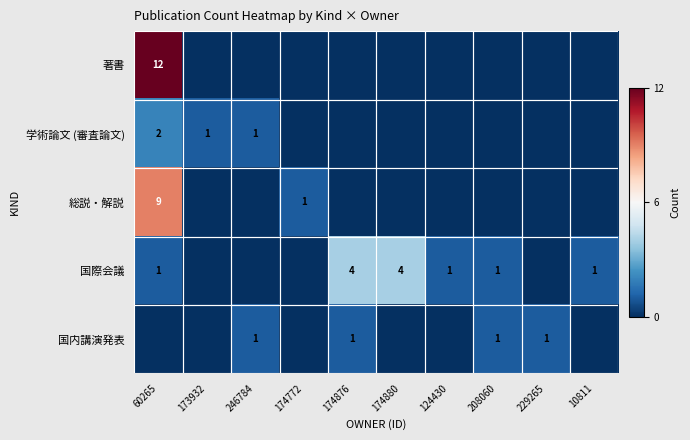

At how many categories does at least one series exceed 11?

1